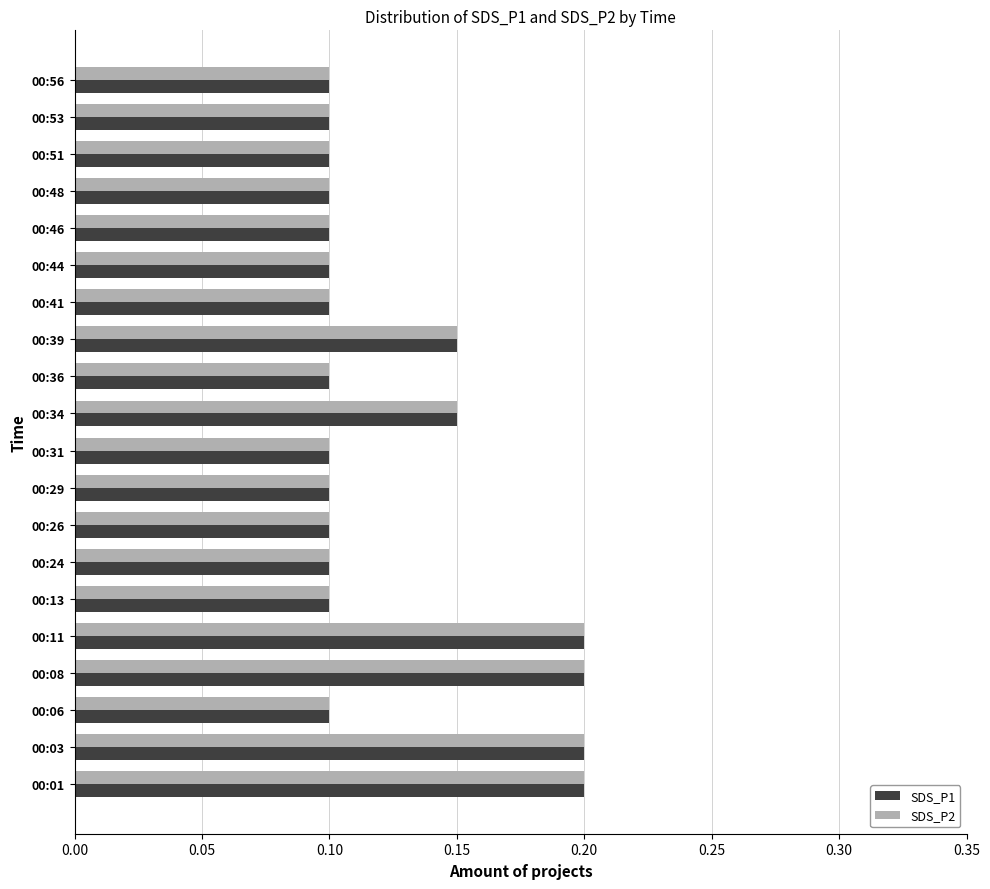

The SDS_P1 series shows 0.0 at 00:53. True or false?

False